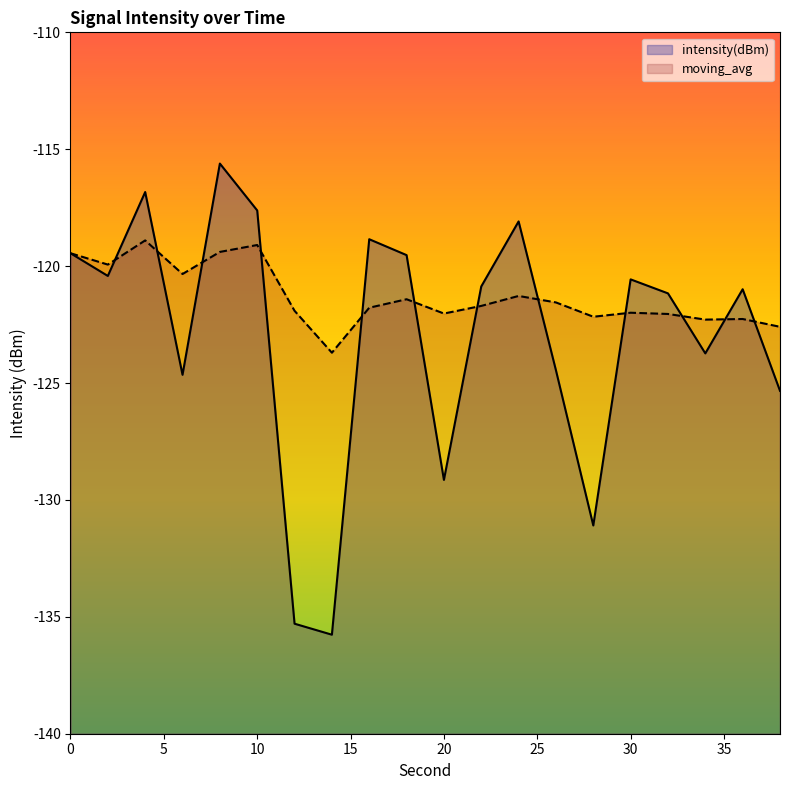

At which category is the sum across all series the highest?

8